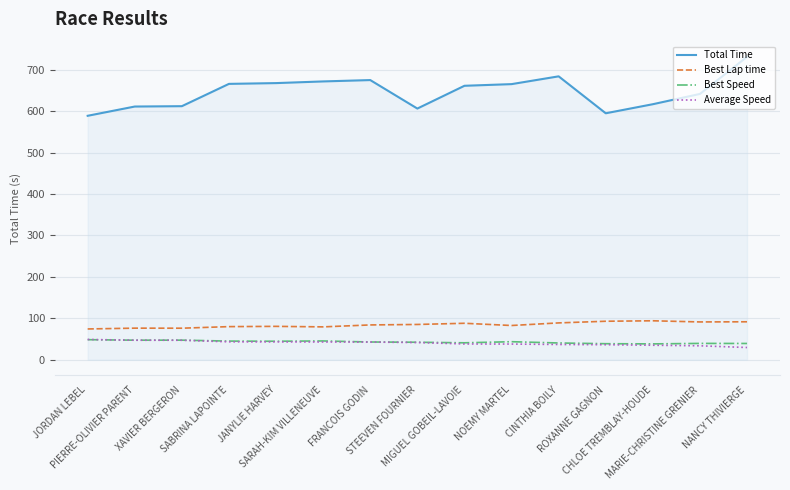

Which series has the widest spread of values?

Total Time